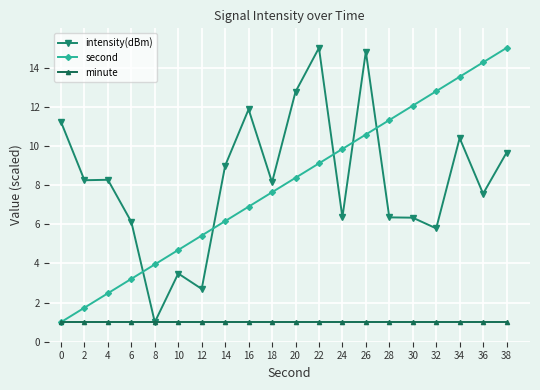

The value of second at 0 is 1.5. True or false?

False